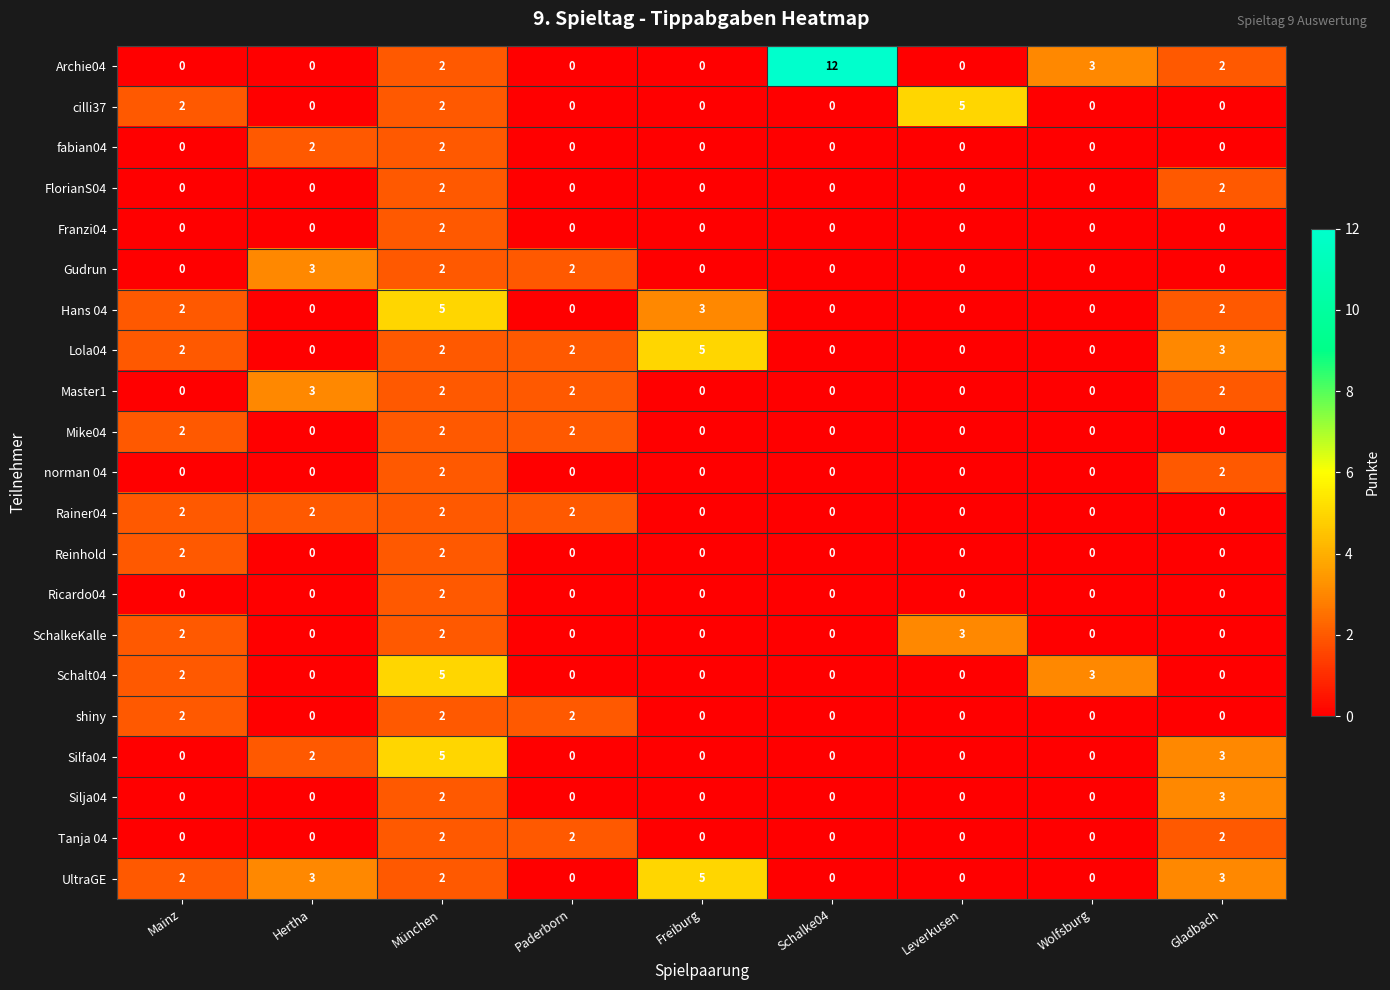

How many series are shown in this chart?

21